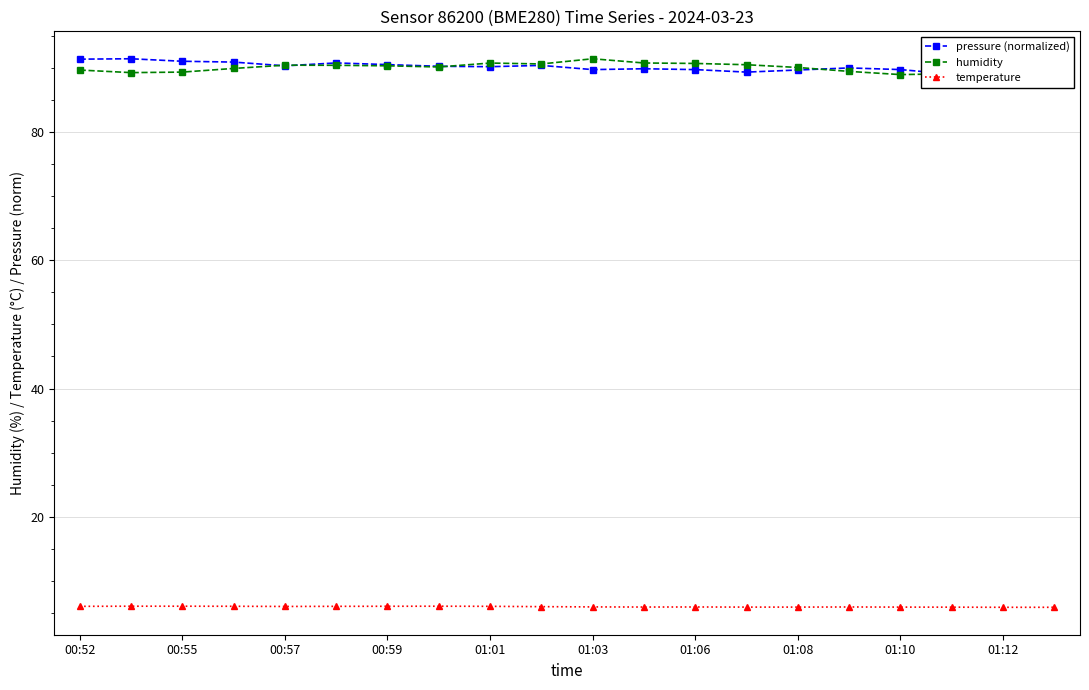

True or false: temperature has a value of 2.5 at 01:12.

False